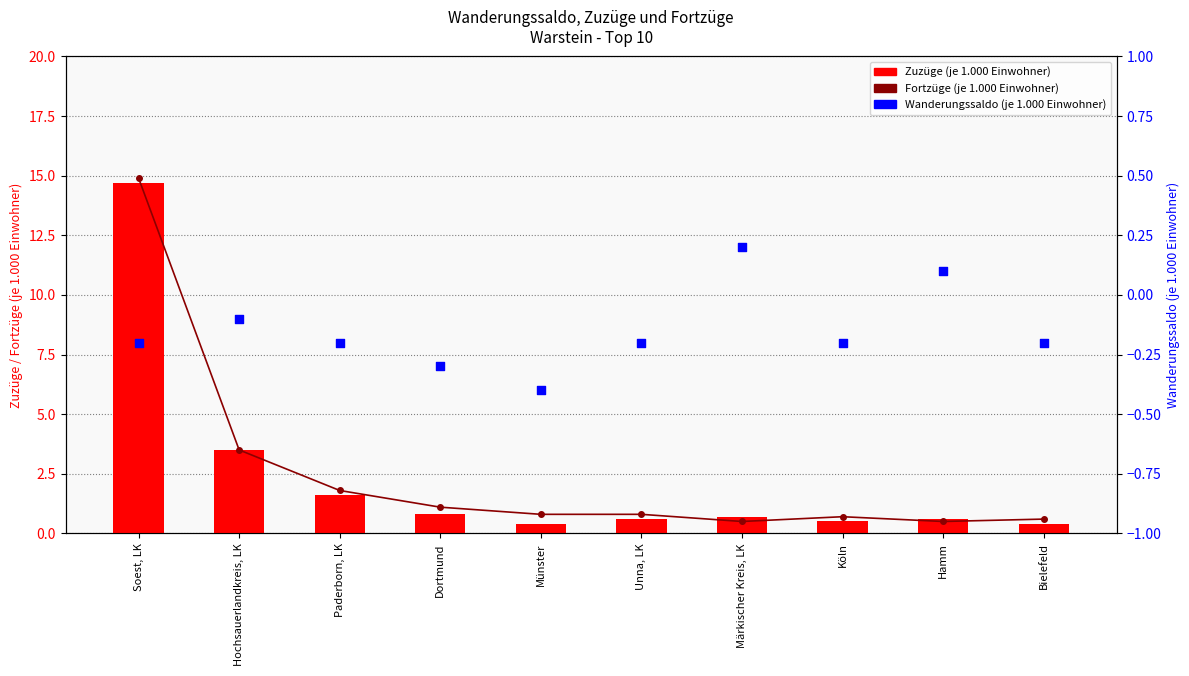

Which series has the largest Y range (max minus min)?

Fortzüge (je 1.000 Einwohner)